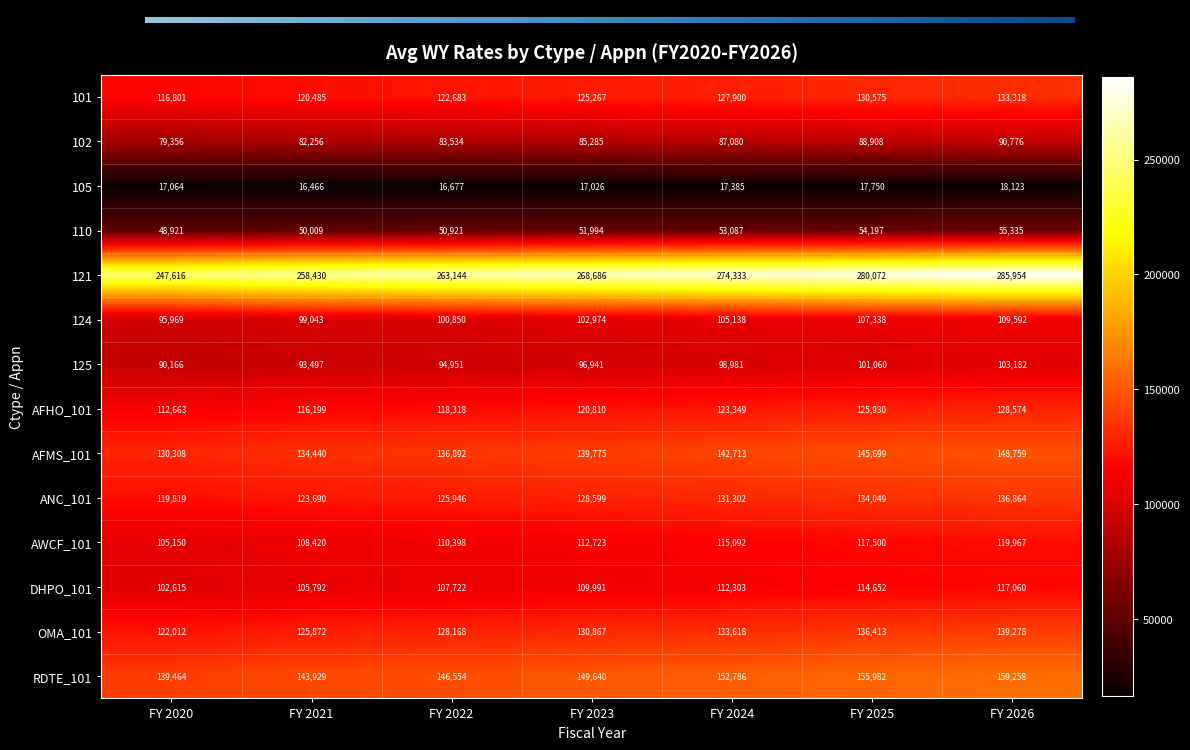

Count the number of categories in the chart.

7